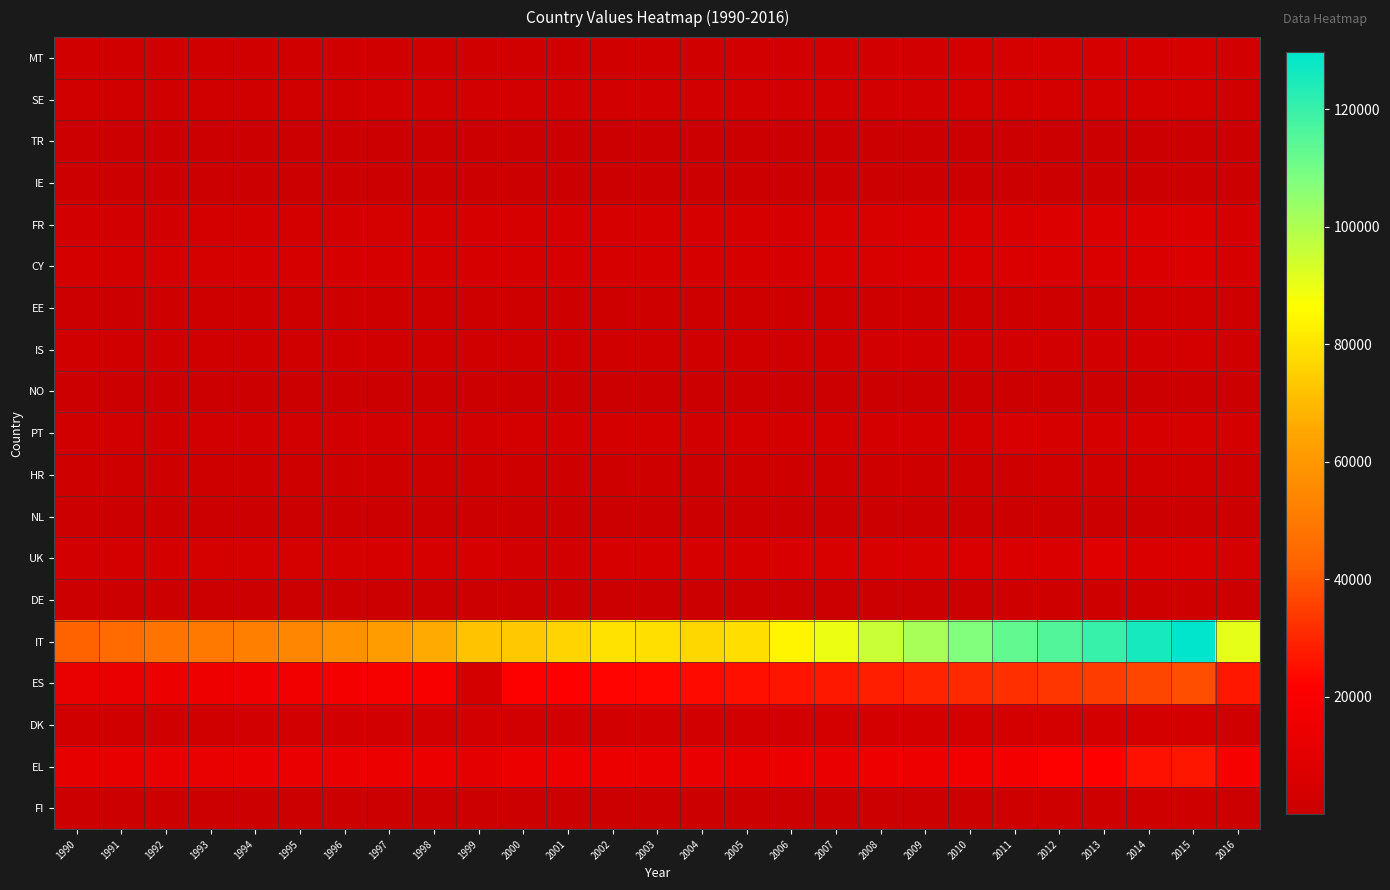

At how many categories does at least one series exceed 81381?

11